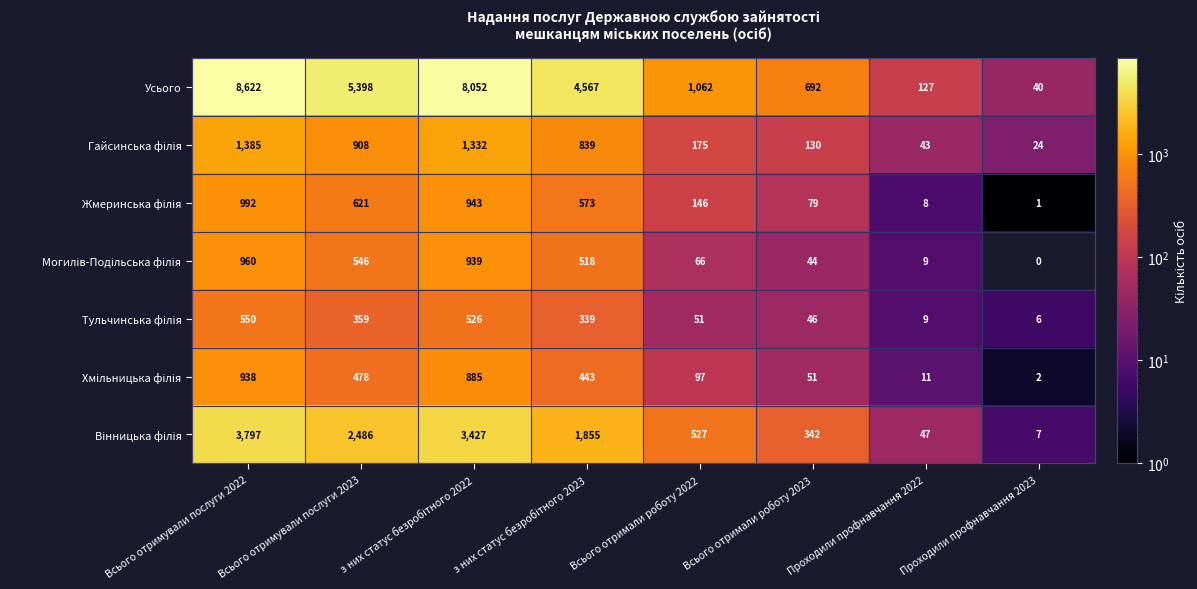

Which series has the largest total across all categories?

Усього